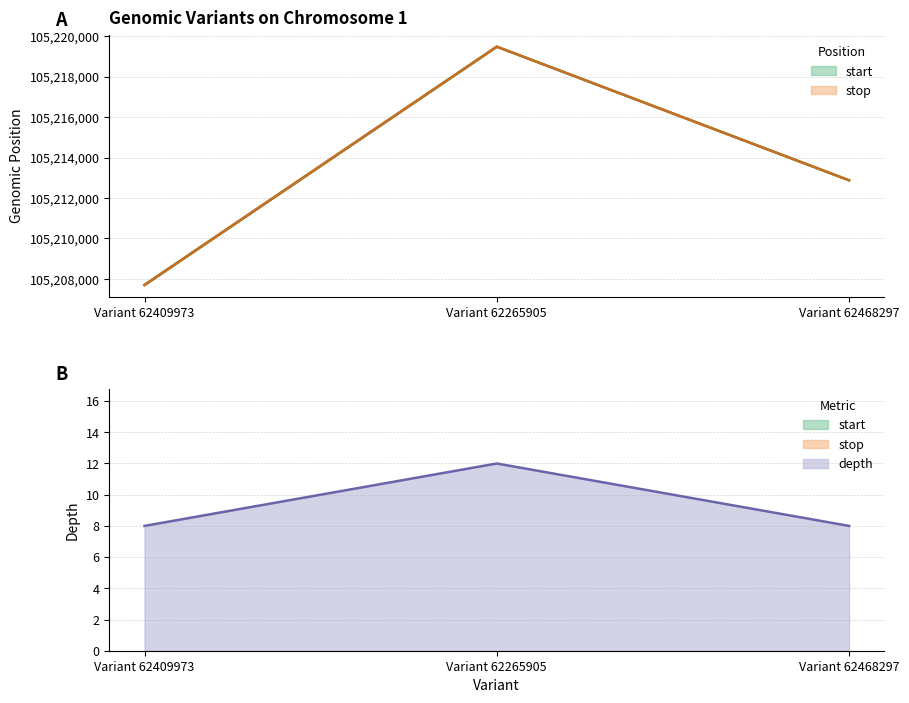

What is the value of the depth point at the 3rd from the left?

8